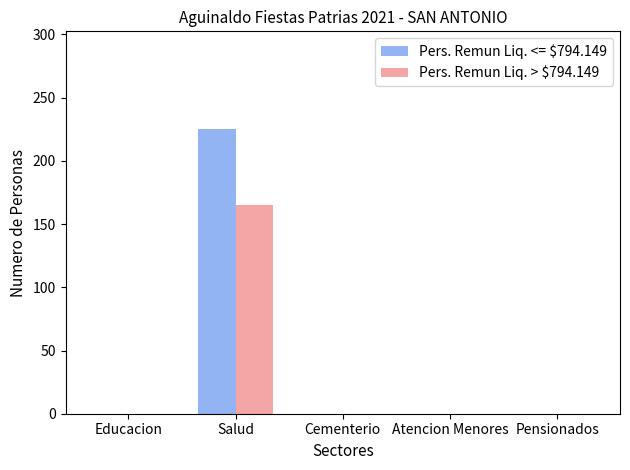

True or false: Pers. Remun Liq. > $794.149 has a value of 0 at Pensionados.

True